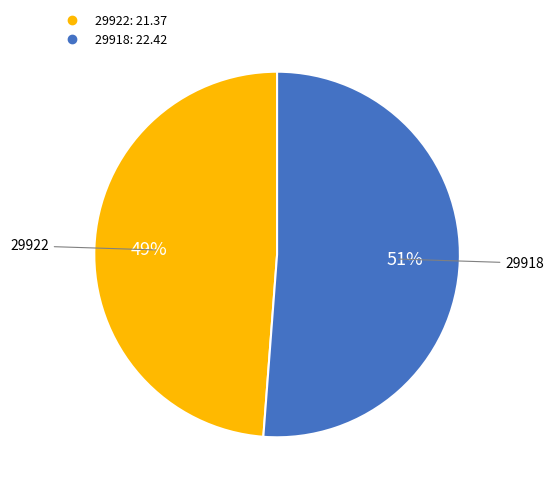

Between 29918 and 29922, which is larger?

29918